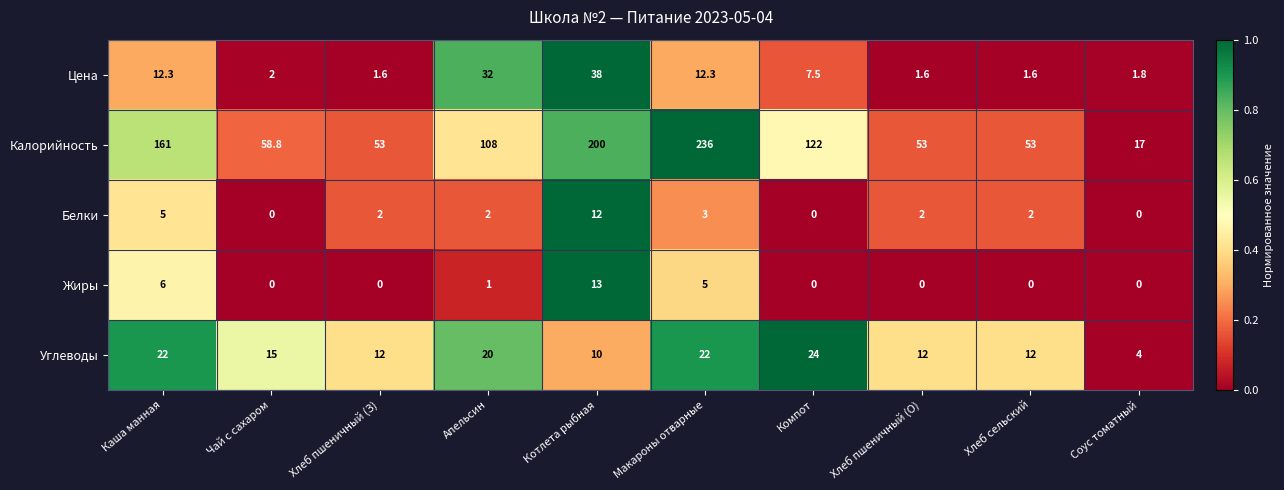

How many series are shown in this chart?

5